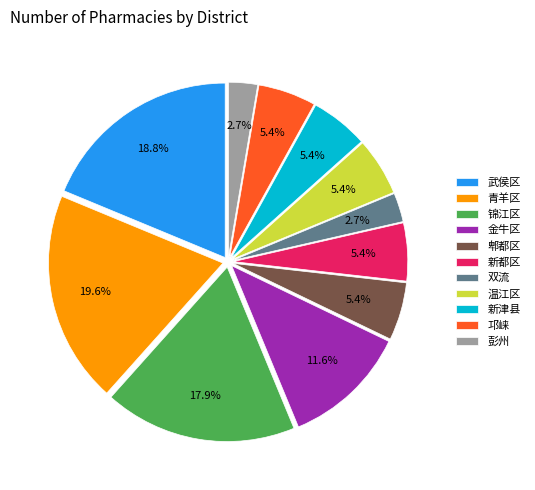

Do 双流 and 新都区 together represent more than half of the pie?

No